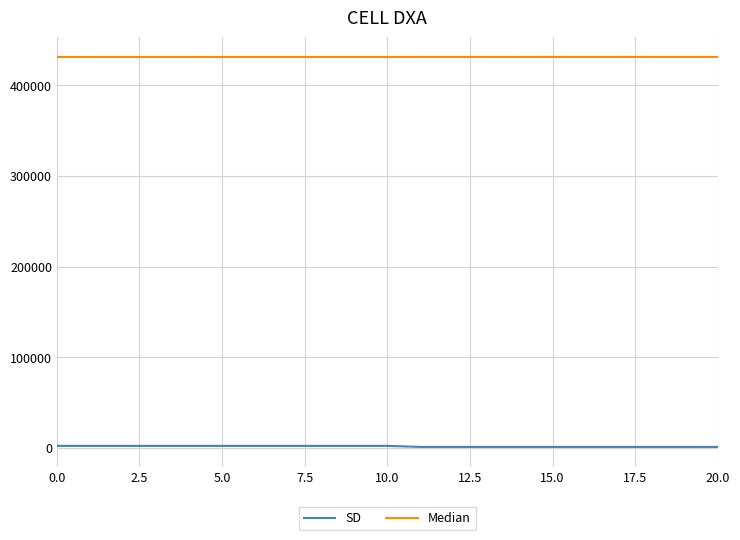

Which series has the largest total across all categories?

Median